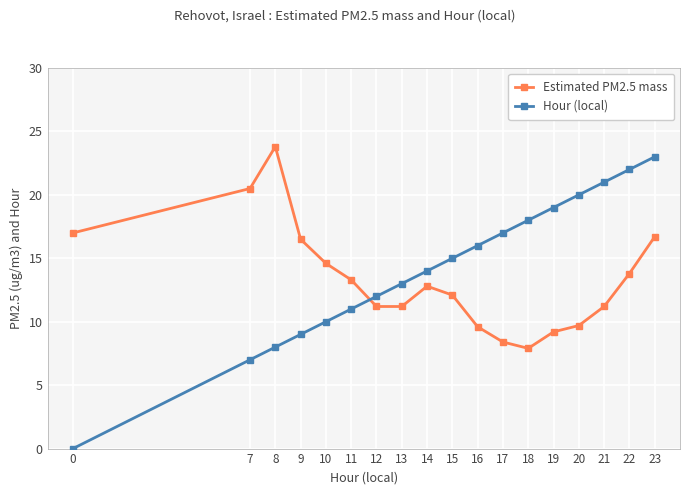

What is the spread (max minus min) of values at 18?

10.1